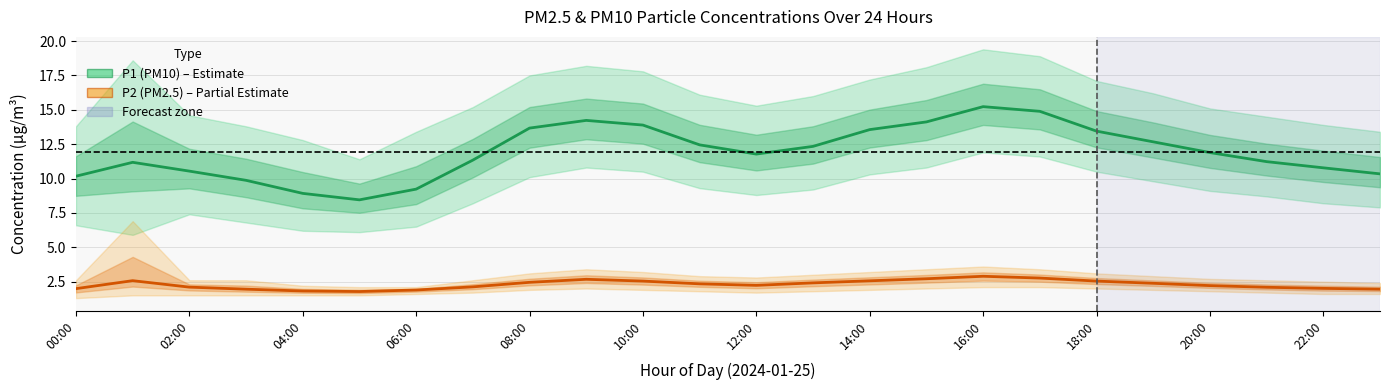

Between 10:00 and 17, which series saw the biggest shift?

P1 (PM10)